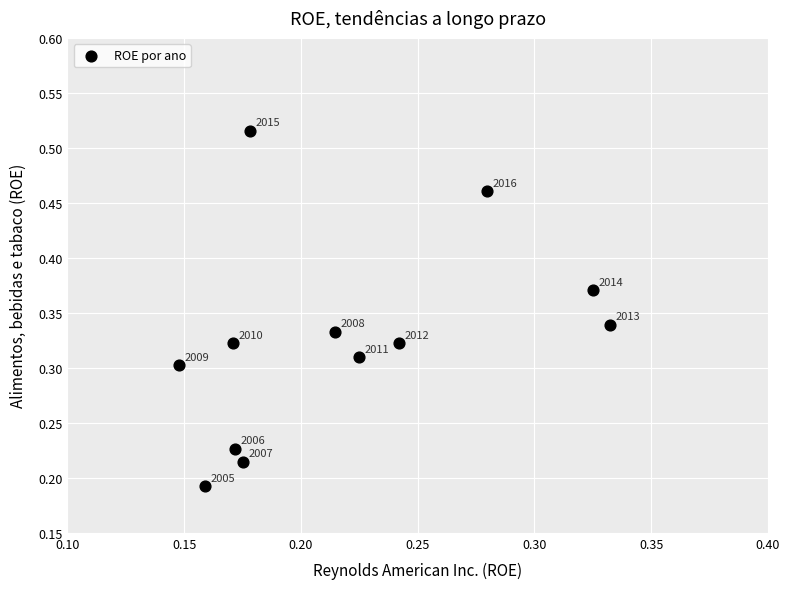

How many data points are displayed?

12